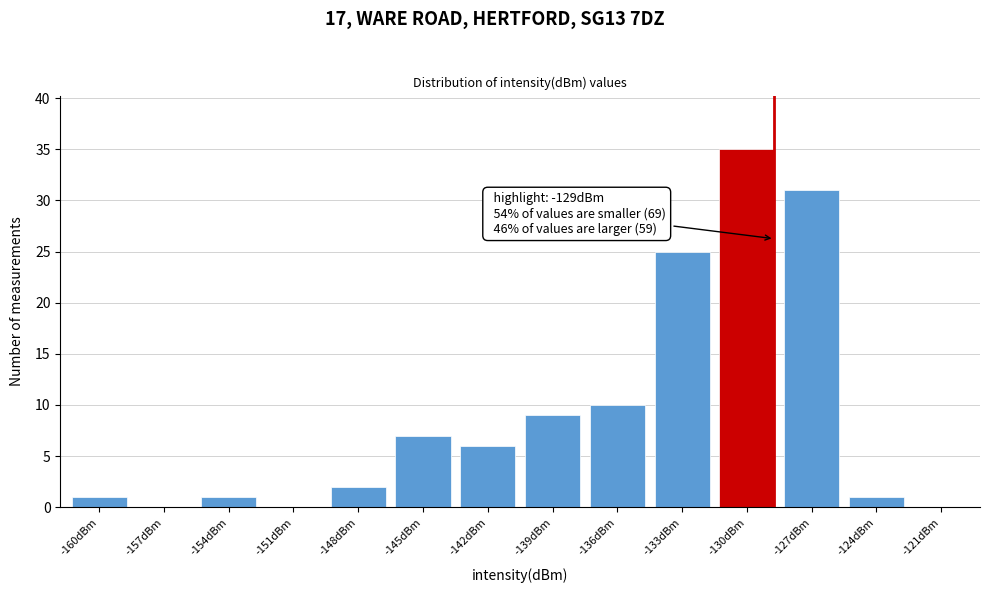

Reading right to left, what are all the values shown in this chart?

-121dBm=0	-124dBm=1	-127dBm=31	-130dBm=35	-133dBm=25	-136dBm=10	-139dBm=9	-142dBm=6	-145dBm=7	-148dBm=2	-151dBm=0	-154dBm=1	-157dBm=0	-160dBm=1